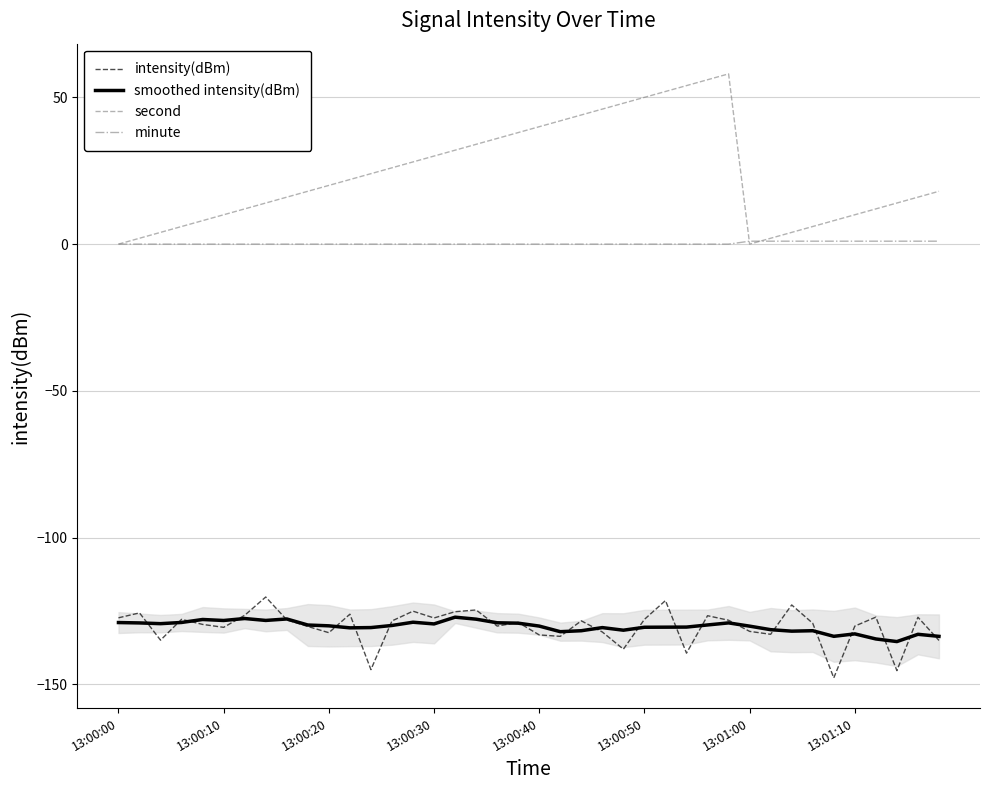

Which category has the highest value in the second series?

29